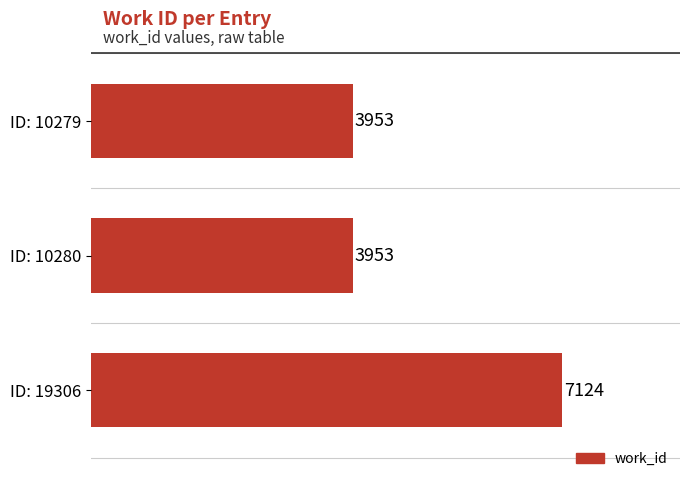

Reading top to bottom, extract all data points from this chart.

ID: 10279=3953	ID: 10280=3953	ID: 19306=7124